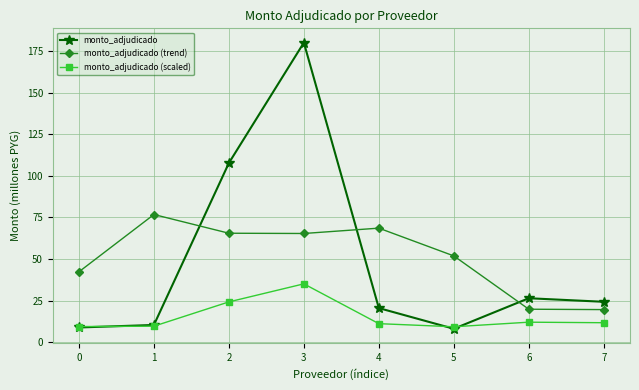

What is the sum of all monto_adjudicado (scaled) values?

122.0